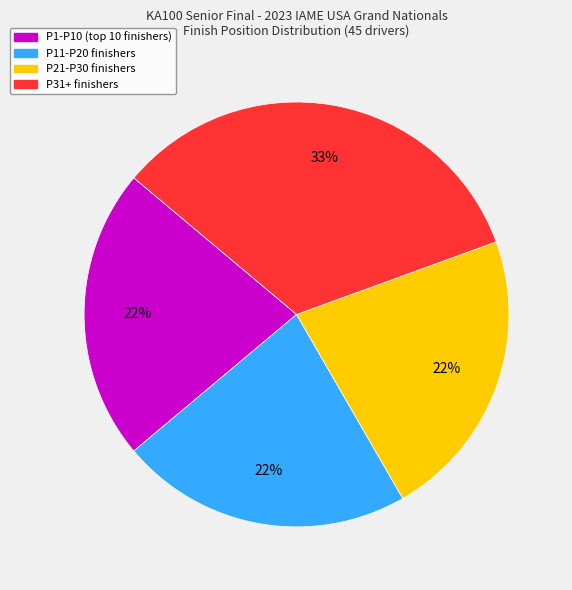

Is there any slice that represents more than half of the pie?

No